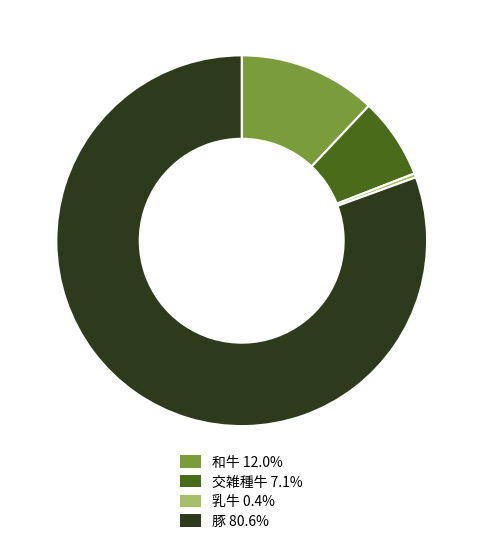

Is there a majority slice in this chart?

Yes